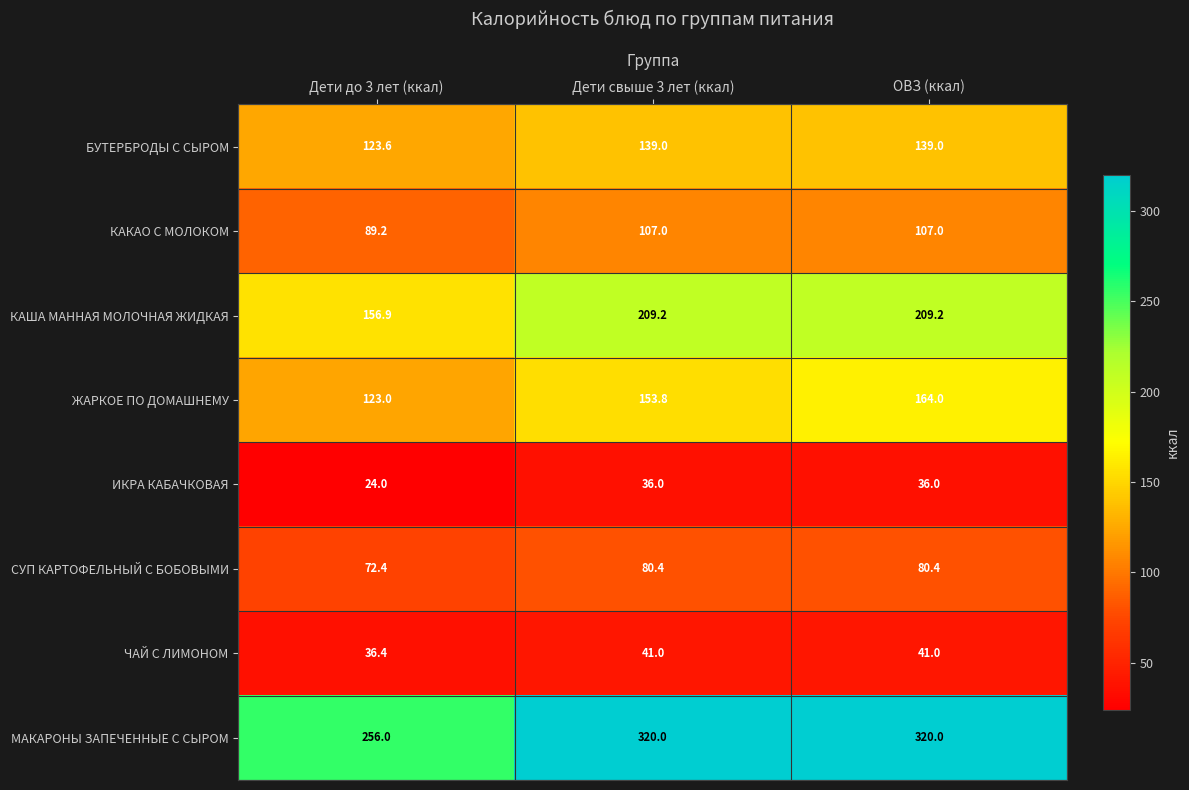

What is the total value across all series at ОВЗ (ккал)?

1096.6